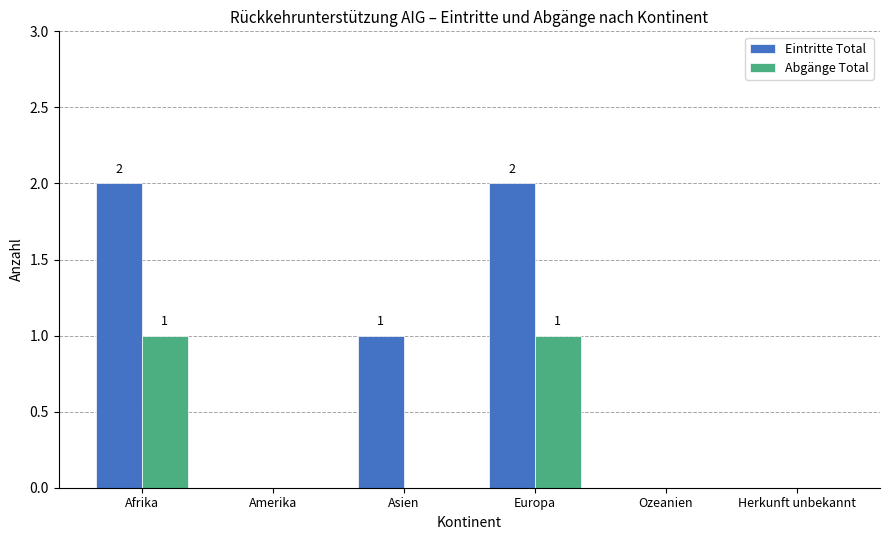

Which series has the largest total across all categories?

Eintritte Total